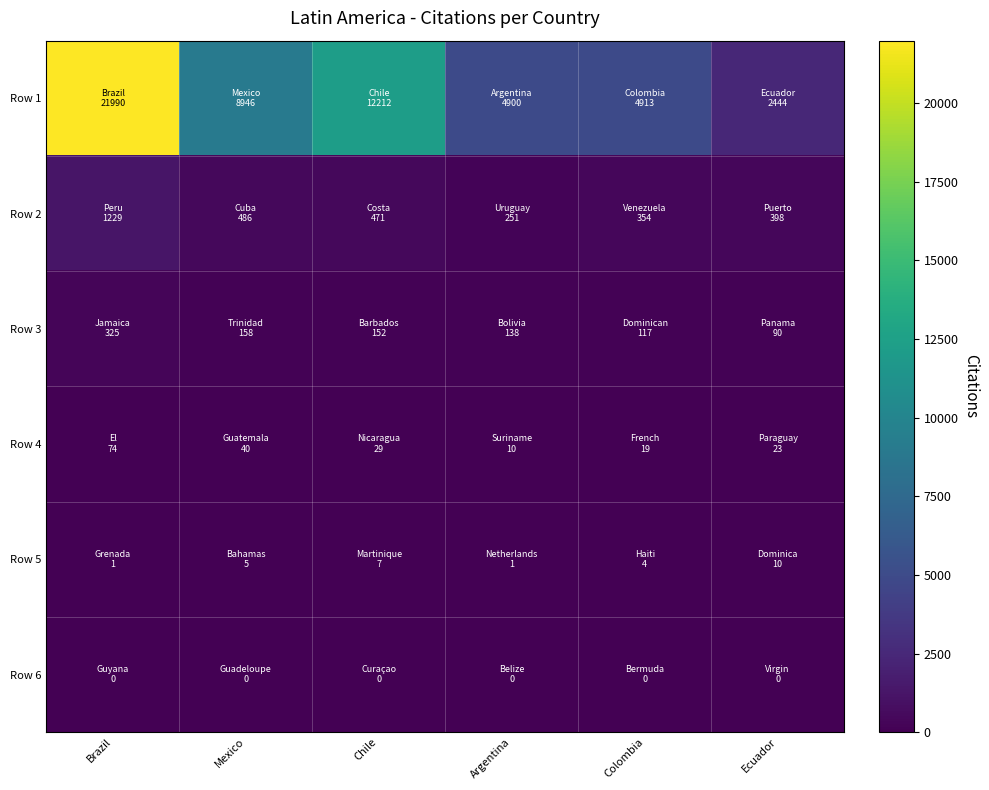

Rank the series by their maximum value, from lowest to highest.

Row 6, Row 5, Row 4, Row 3, Row 2, Row 1